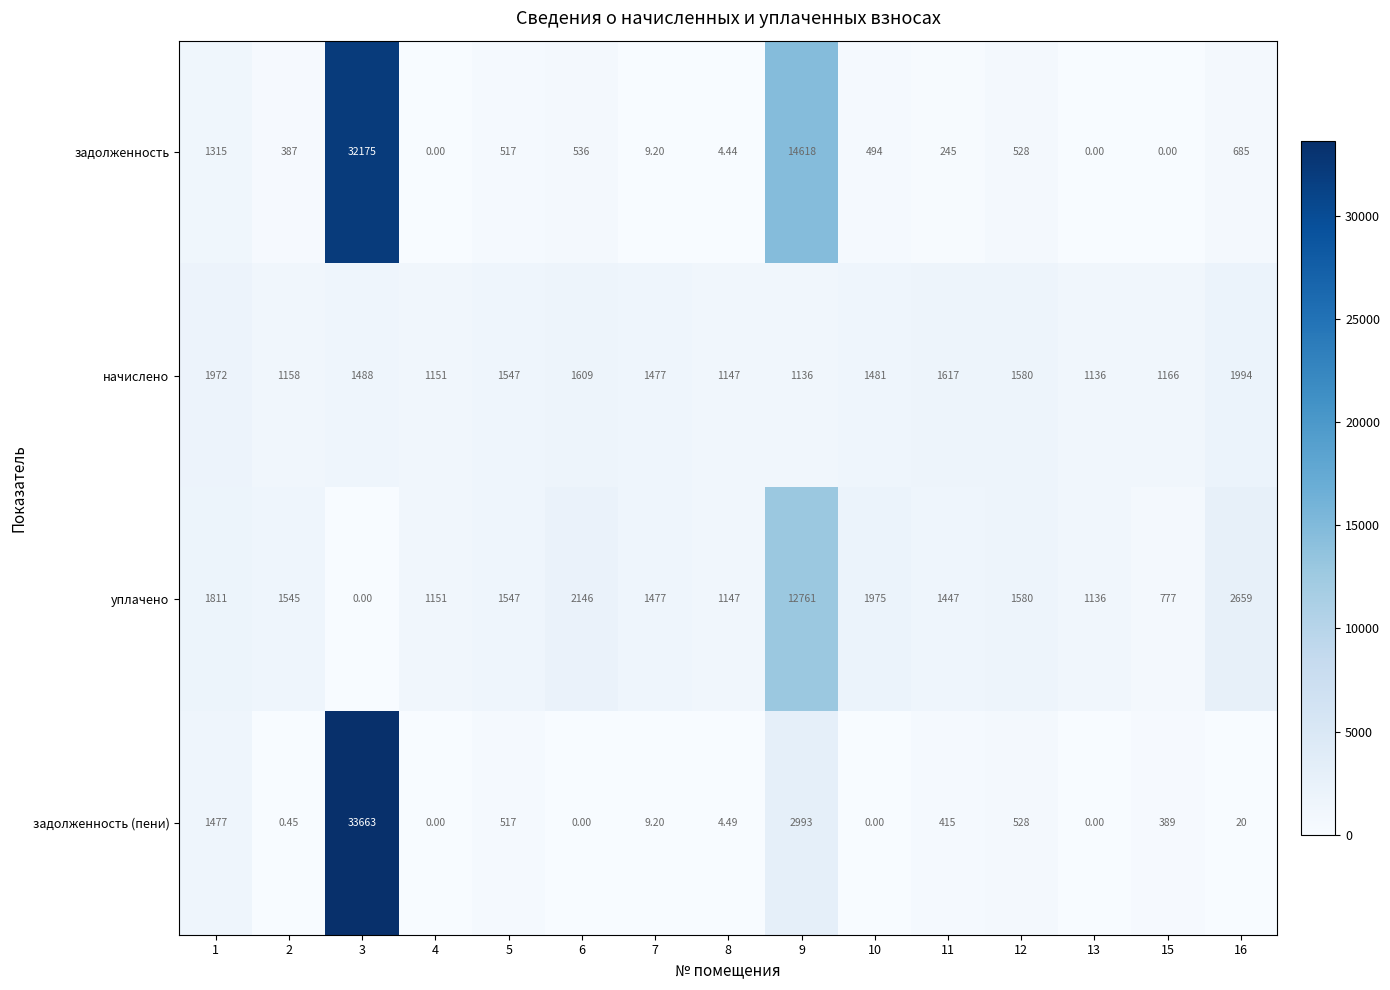

Which series has the widest spread of values?

задолженность (пени)